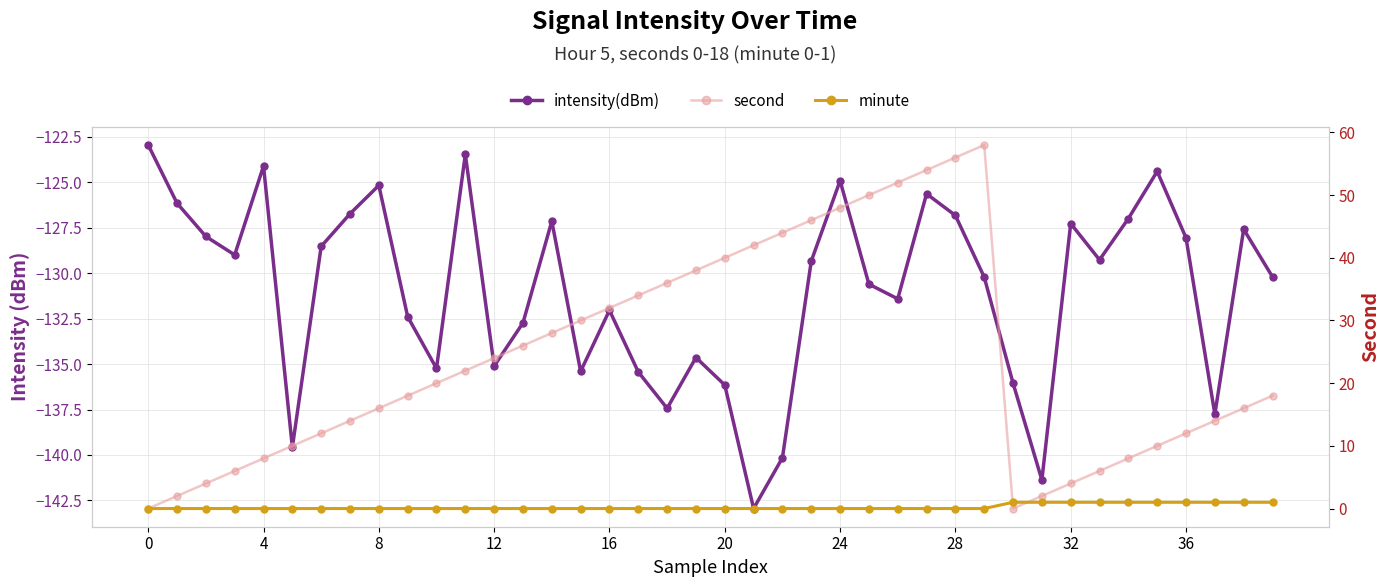

The value of minute at 8 is 0.0. True or false?

True